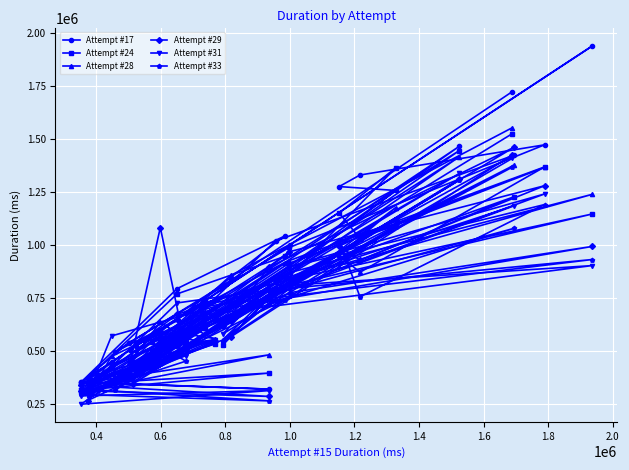

How many values in the Attempt #31 series are below 579260?

17